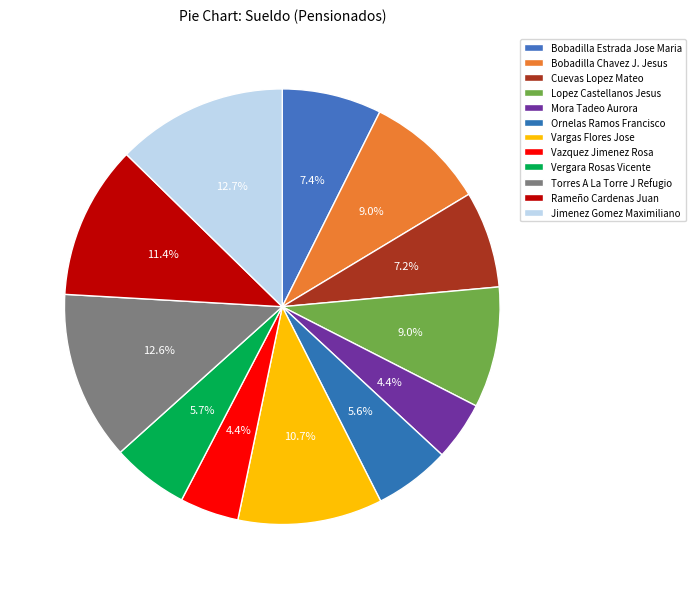

How many segments does this pie chart have?

12